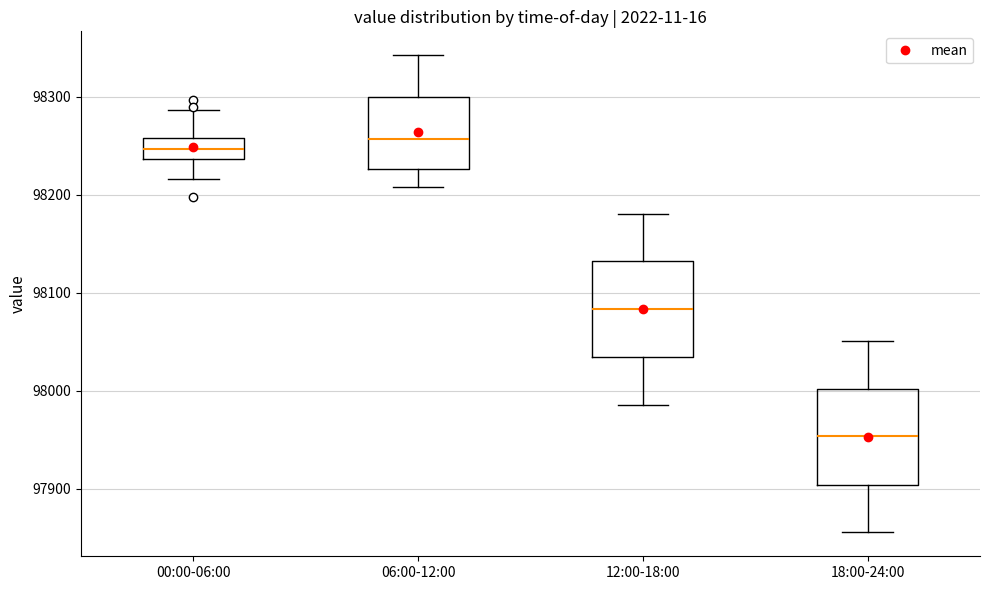

Reading left to right, transcribe this box plot: for each box, give where its median line is, the range the box spans, and where its two whiskers end, as read against the y-axis. The values are not printed on the chart, so give them approximately, as read against the axis.

00:00-06:00: median 98250, box 98240 to 98260, whiskers 98220 to 98290
06:00-12:00: median 98260, box 98230 to 98300, whiskers 98210 to 98340
12:00-18:00: median 98080, box 98030 to 98130, whiskers 97990 to 98180
18:00-24:00: median 97950, box 97900 to 98000, whiskers 97860 to 98050